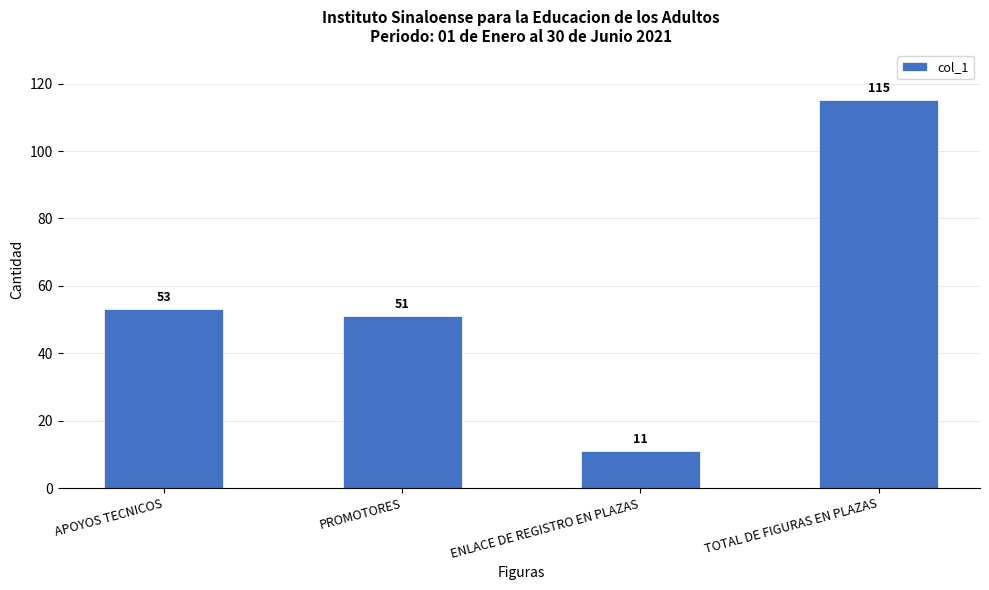

List the labels in order of value, smallest first.

ENLACE DE REGISTRO EN PLAZAS, PROMOTORES, APOYOS TECNICOS, TOTAL DE FIGURAS EN PLAZAS